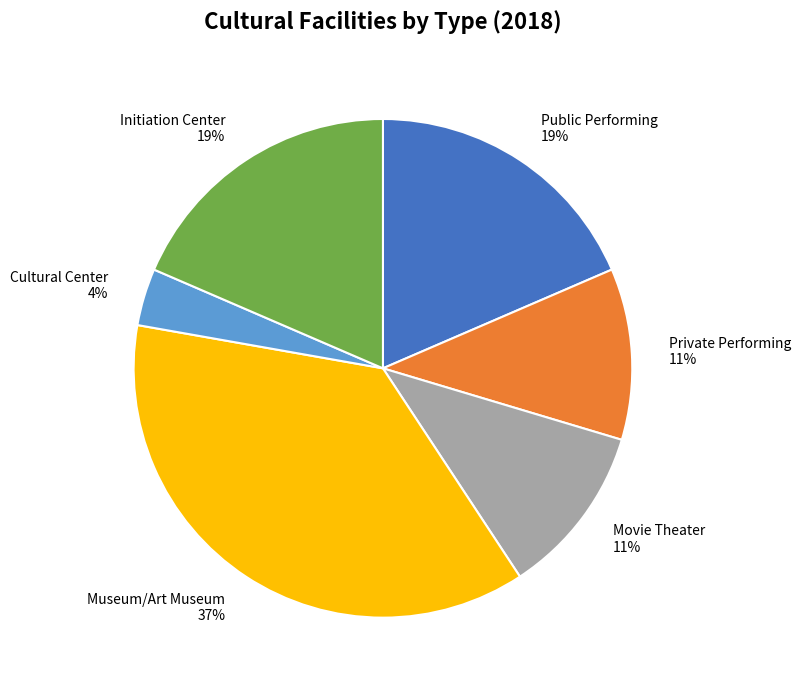

What is the largest slice in the pie chart?

Museum/Art Museum